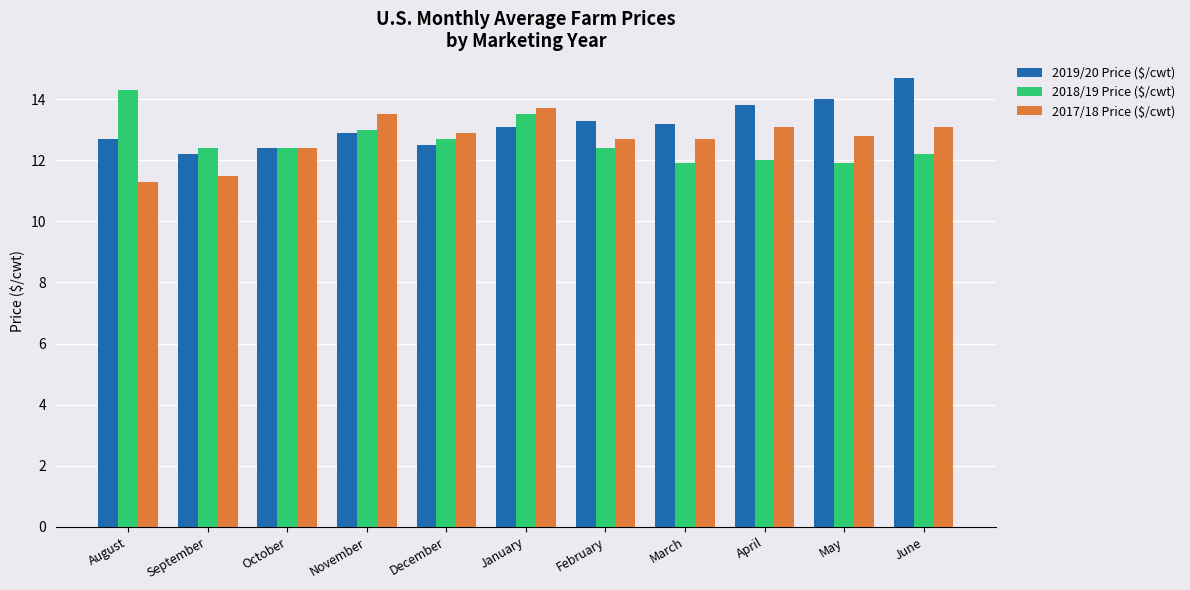

Reading left to right, extract all data points from this chart.

2019/20 Price ($/cwt): 12.7	12.2	12.4	12.9	12.5	13.1	13.3	13.2	13.8	14.0	14.7
2018/19 Price ($/cwt): 14.3	12.4	12.4	13.0	12.7	13.5	12.4	11.9	12.0	11.9	12.2
2017/18 Price ($/cwt): 11.3	11.5	12.4	13.5	12.9	13.7	12.7	12.7	13.1	12.8	13.1